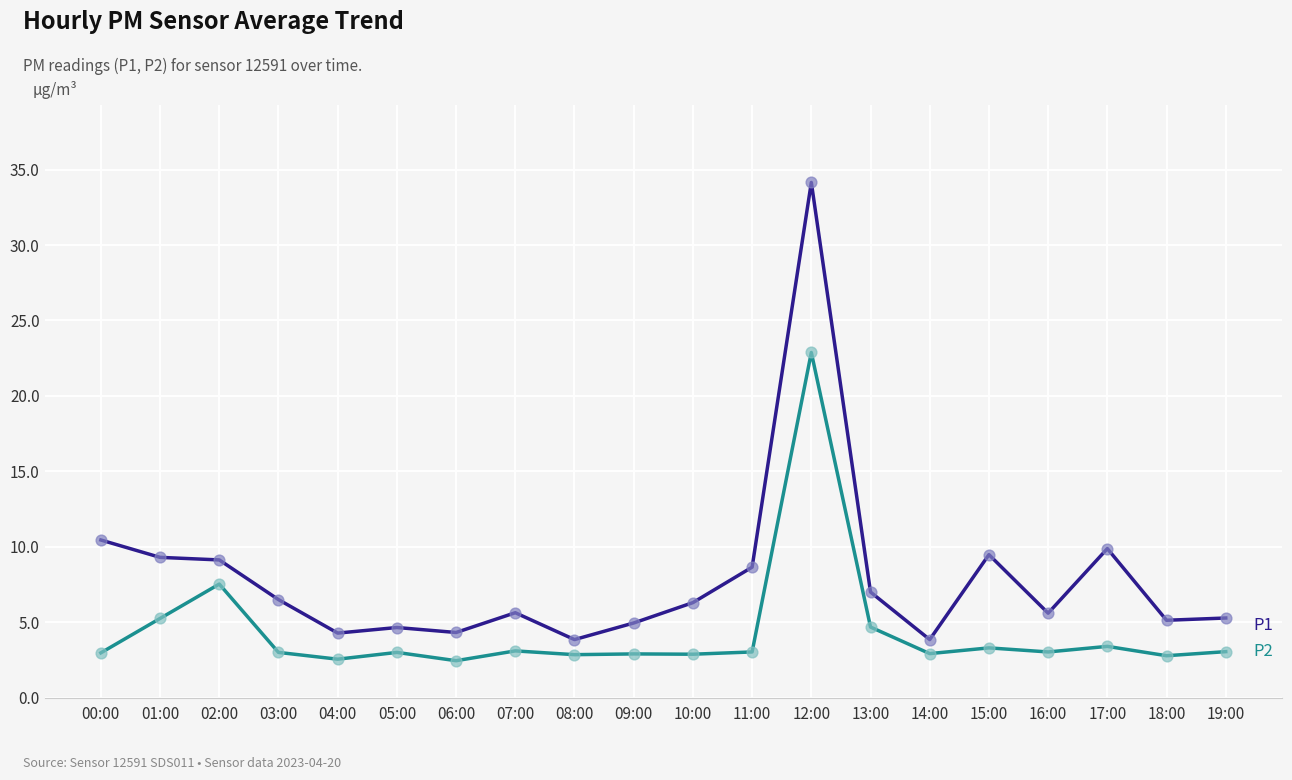

At which category is the sum across all series the highest?

12:00